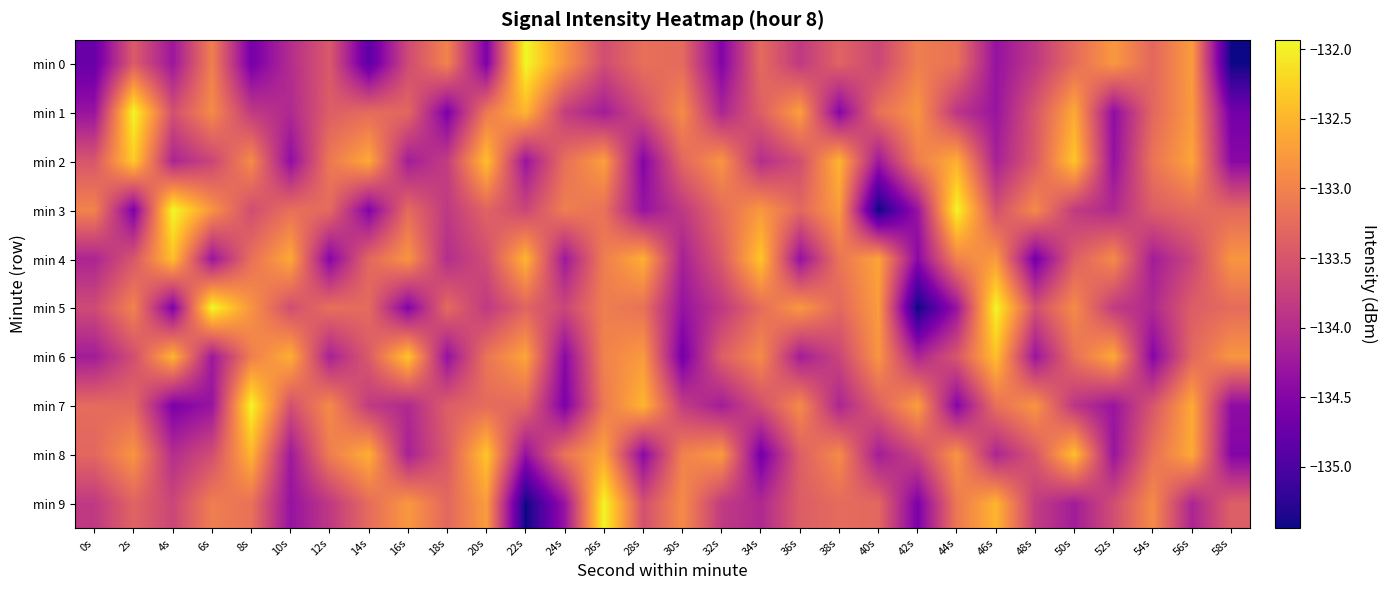

What is the minimum value shown in the chart?

-135.4